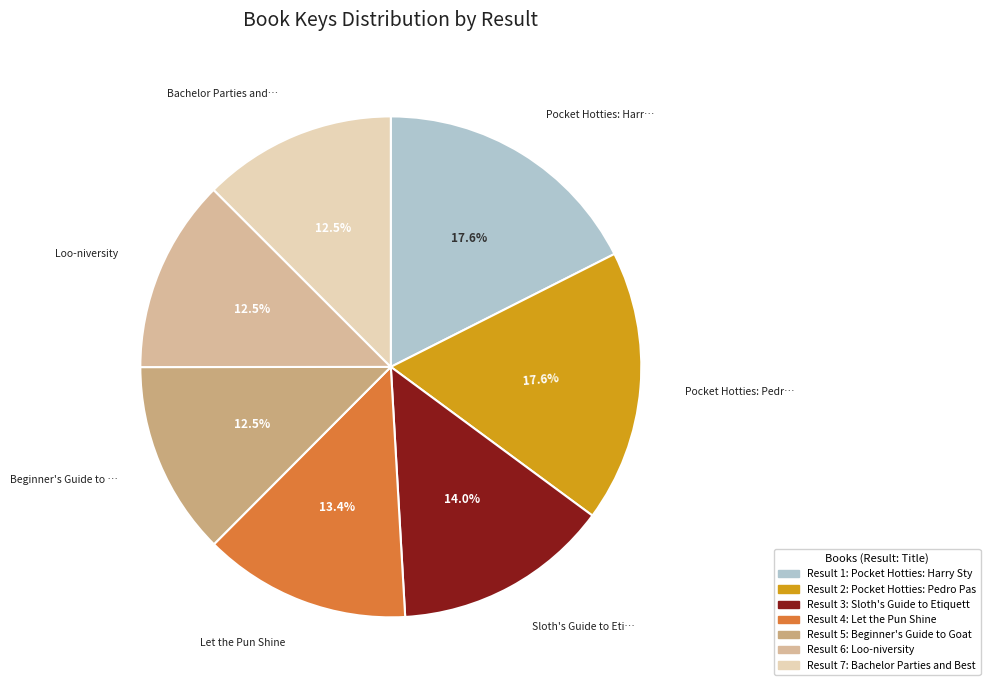

Rank the categories by value from lowest to highest.

Bachelor Parties and Best Man Speeches, Loo-niversity, Beginner's Guide to Goat Yoga, Let the Pun Shine, Sloth's Guide to Etiquette, Pocket Hotties: Harry Styles, Pocket Hotties: Pedro Pascal